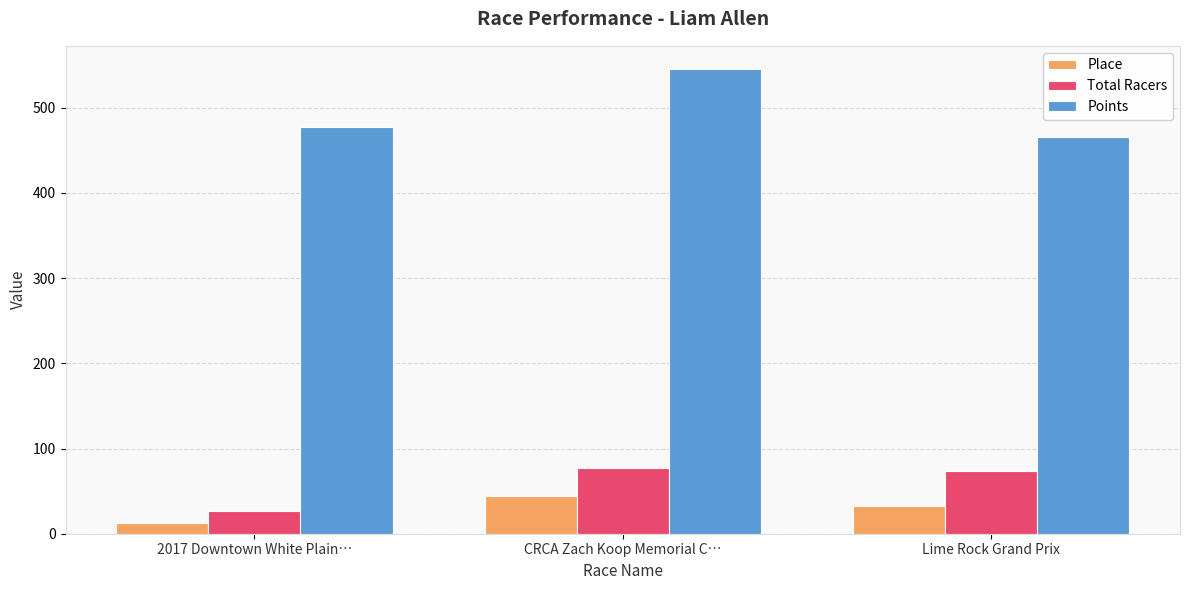

What is the maximum value shown in the chart?

545.4